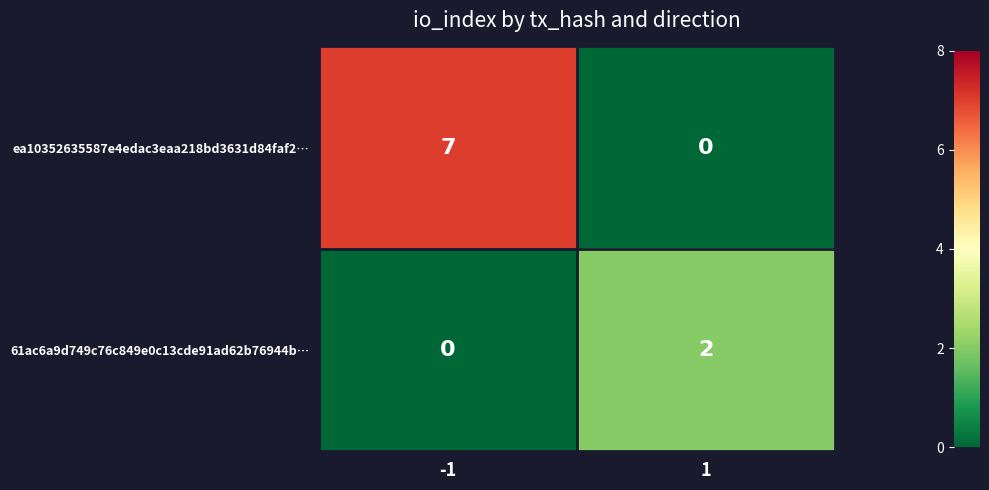

Reading left to right, what are all the values shown in this chart?

ea10352635587e4edac3eaa218bd3631d84faf2…: -1=7	1=0
61ac6a9d749c76c849e0c13cde91ad62b76944b…: -1=0	1=2